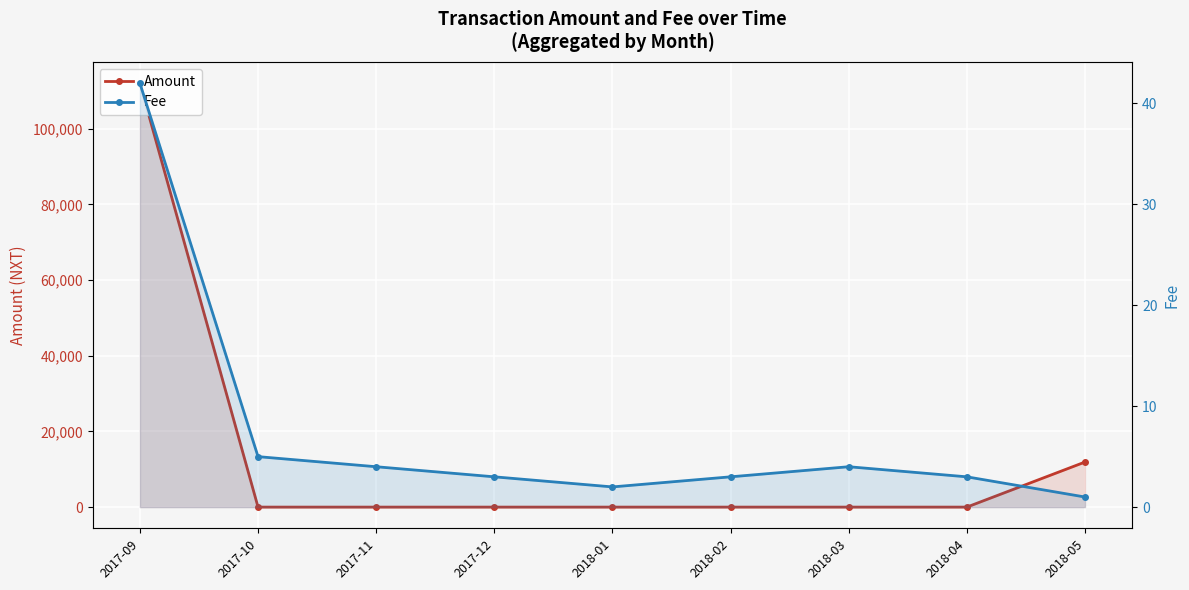

At which category is the sum across all series the highest?

2017-09